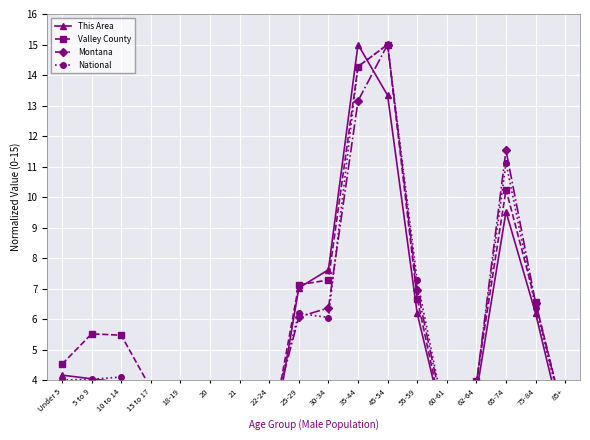

Reading left to right, transcribe all the data shown in this chart.

This Area: 4.2	4.0	3.9	2.9	1.8	0.2	0.4	1.3	7.0	7.6	15.0	13.3	6.2	2.1	3.6	9.5	6.2	2.1
Valley County: 4.5	5.5	5.5	3.7	1.9	0.4	0.5	1.9	7.1	7.3	14.3	15.0	6.7	2.1	4.0	10.2	6.6	2.6
Montana: 3.7	3.6	3.7	2.3	1.7	0.8	0.8	2.4	6.1	6.4	13.2	15.0	7.0	2.4	3.9	11.5	6.5	2.6
National: 4.0	4.0	4.1	2.6	1.8	0.9	0.9	2.5	6.2	6.1	14.3	15.0	7.3	2.5	3.9	11.1	6.4	2.6